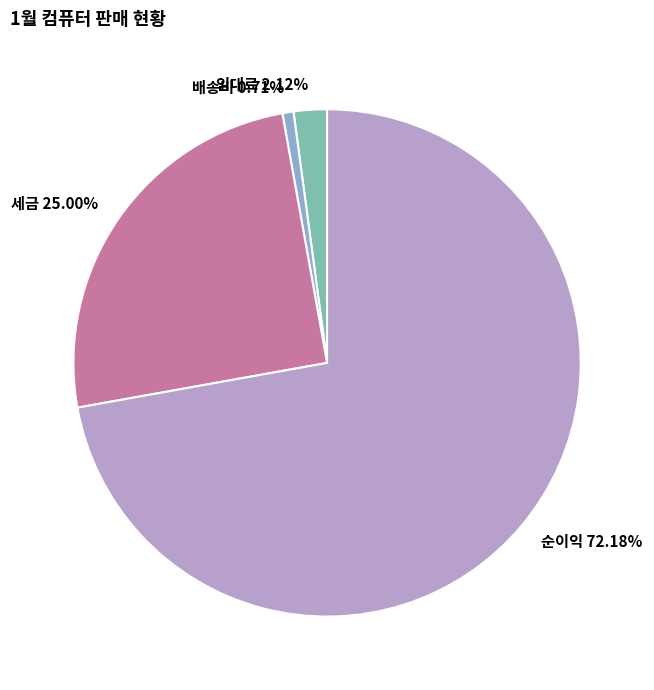

To the nearest percent, what is the difference between the 순이익 and 세금 slice percentages?

47%